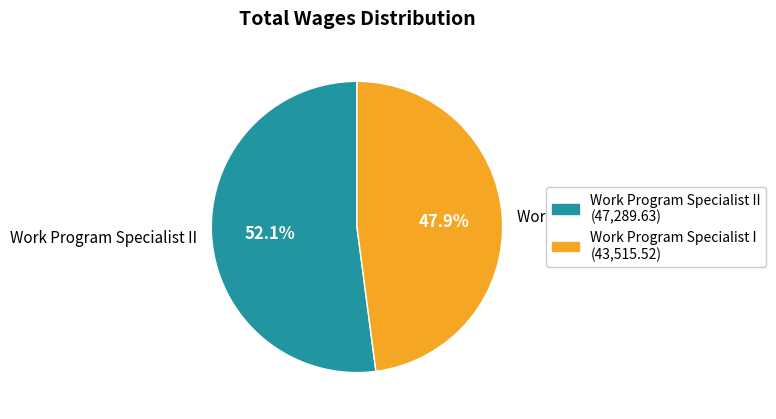

To the nearest percent, what is the average slice percentage?

50%